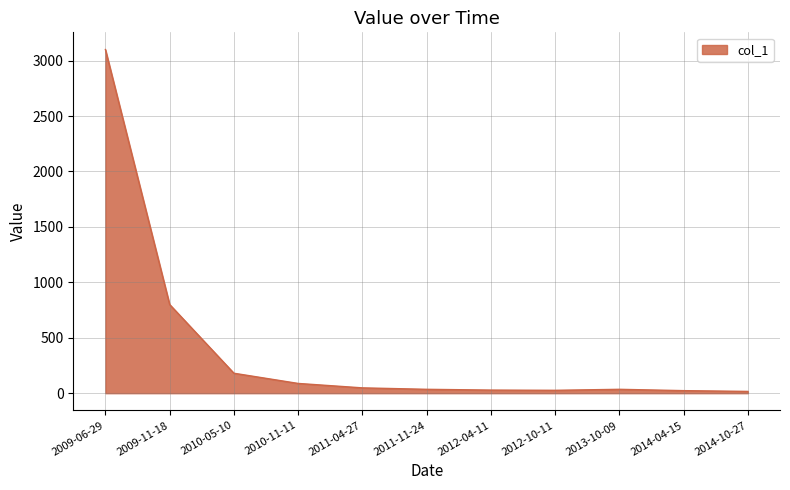

What is the ratio of the value at 2010-05-10 to the value at 2009-06-29?

0.1